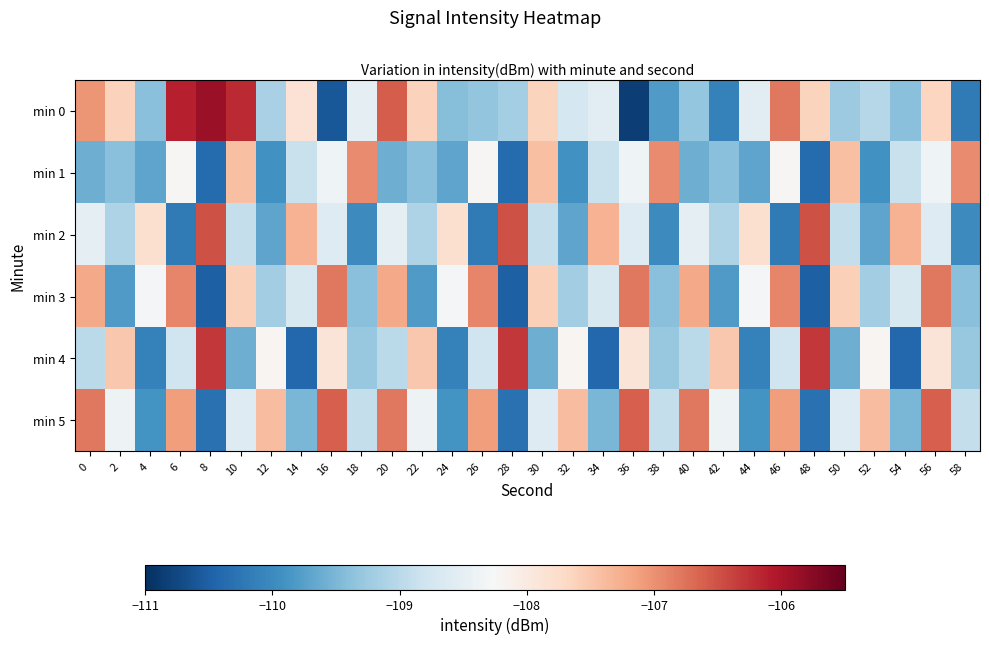

At how many categories does at least one series exceed -109?

30